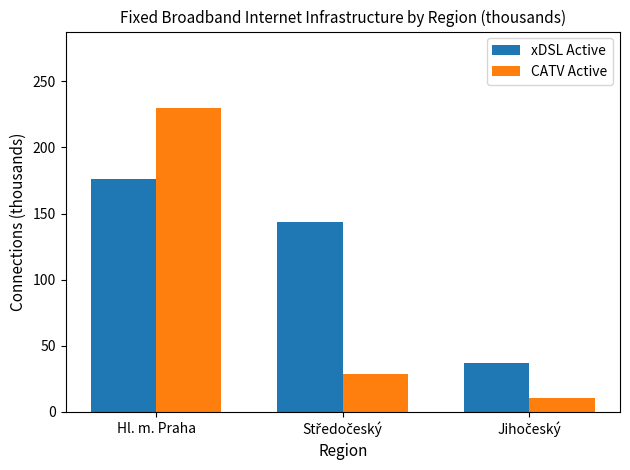

List the series in order of their overall mean, lowest first.

CATV Active, xDSL Active